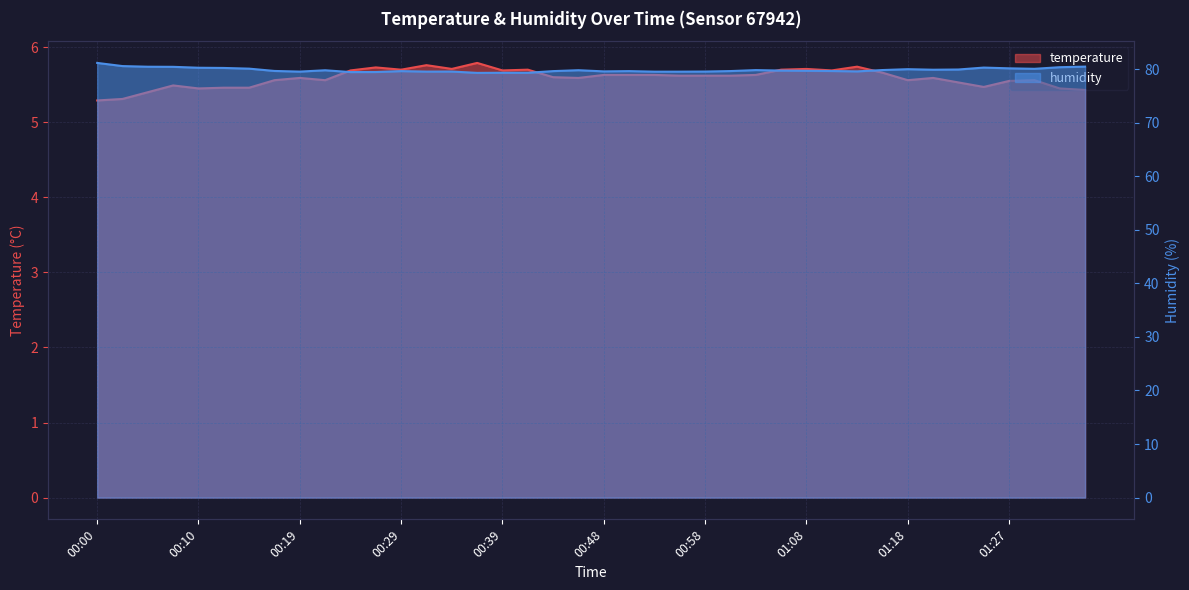

Is the value of temperature at 00:34 greater than the value of humidity at 00:17?

No